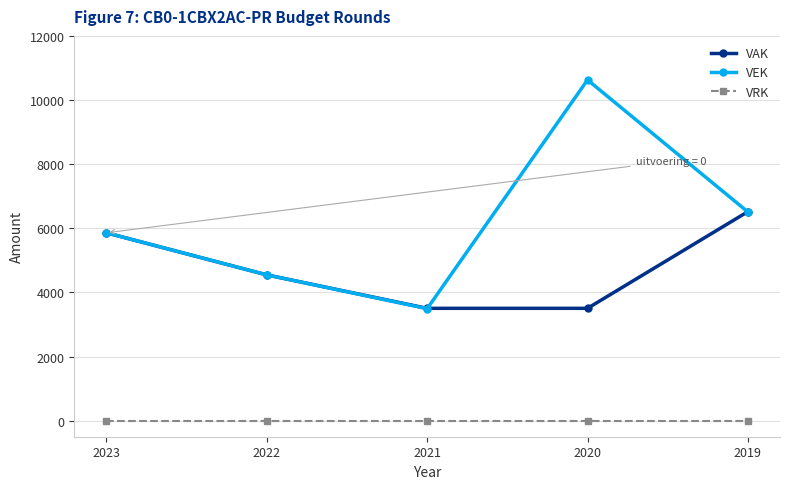

Which series has the largest total across all categories?

VEK